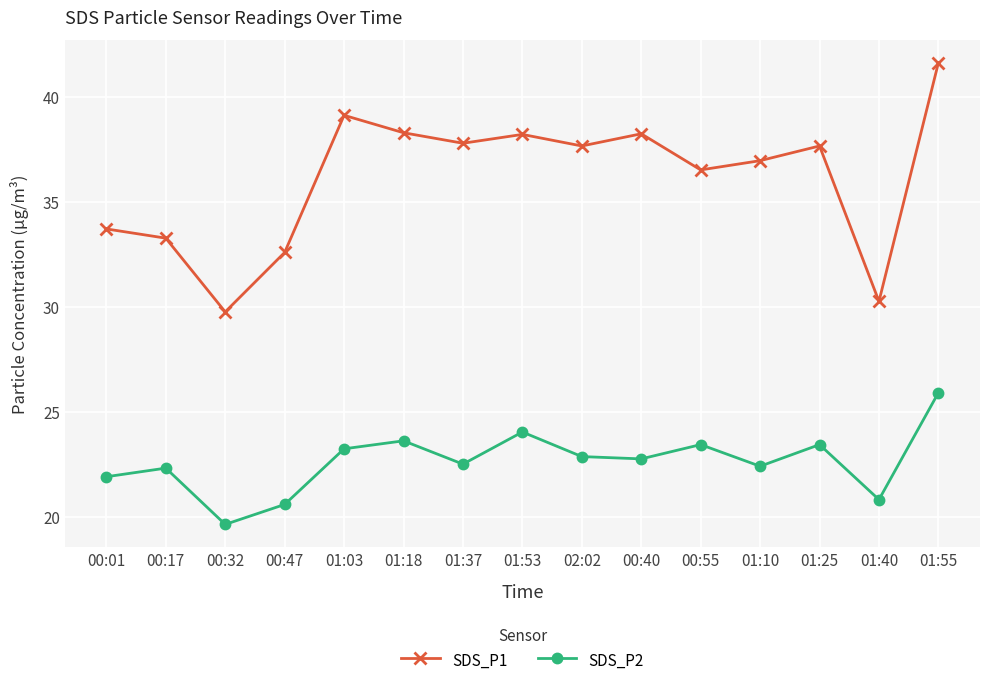

What is the label of the 3rd point from the right?

01:25